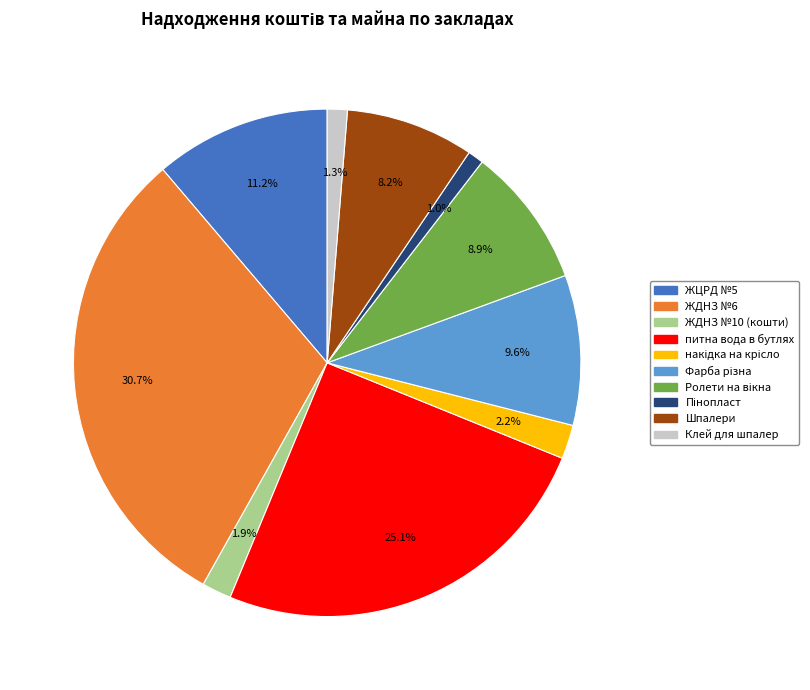

What portion of the pie excludes Шпалери?

91.8%